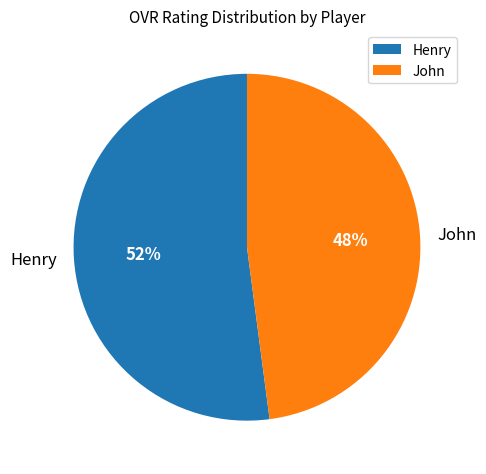

Is the sum of Henry and John greater than half?

Yes